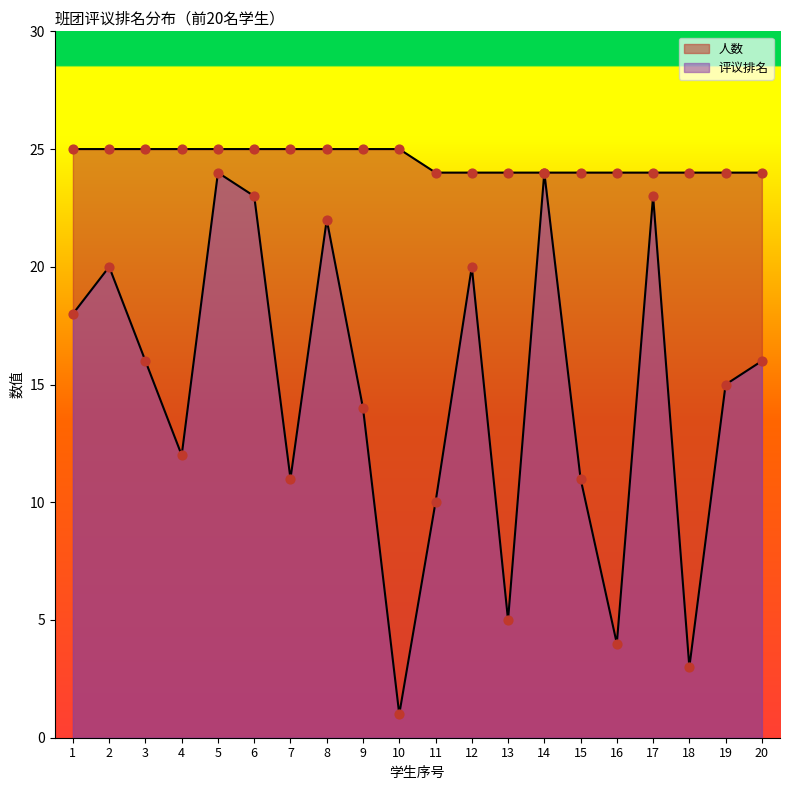

Which series contains the highest Y value?

人数